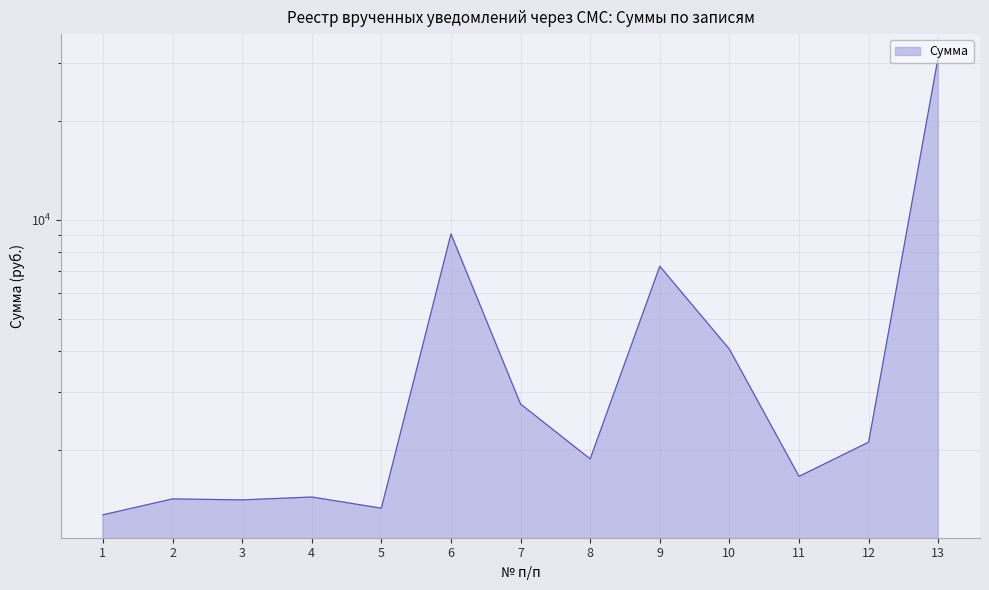

Approximately how many times larger is the value at 1 compared to 11?

0.8